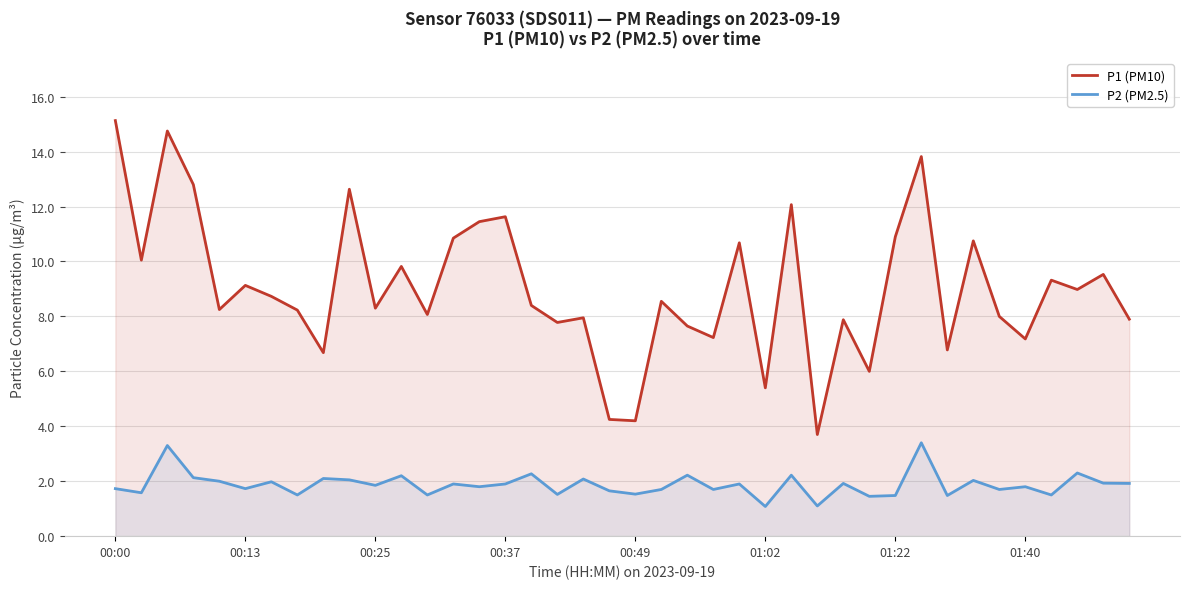

True or false: P2 (PM2.5) and P1 (PM10) cross at least once.

False